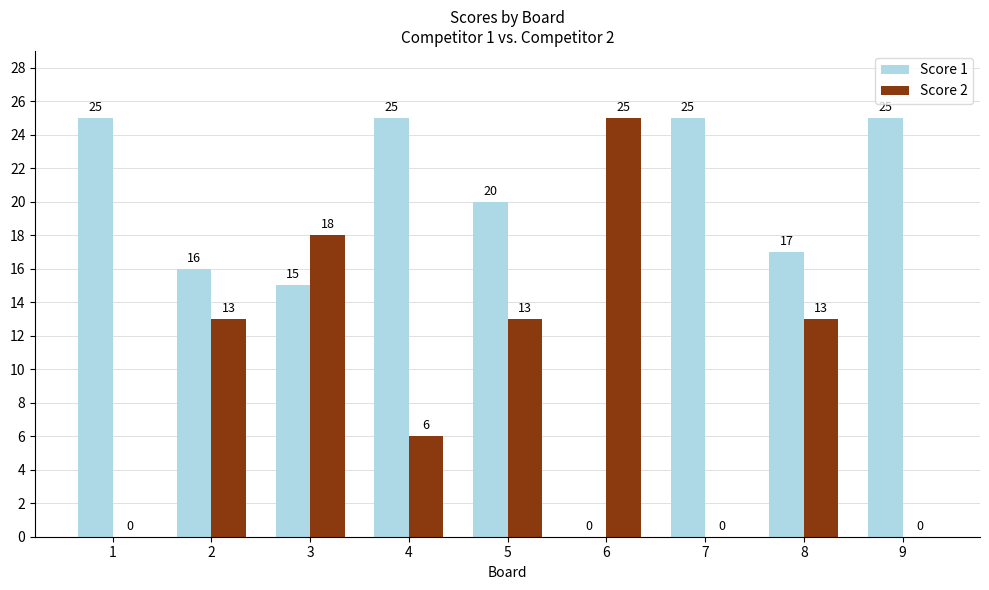

The Score 2 series shows 13 at 8. True or false?

True